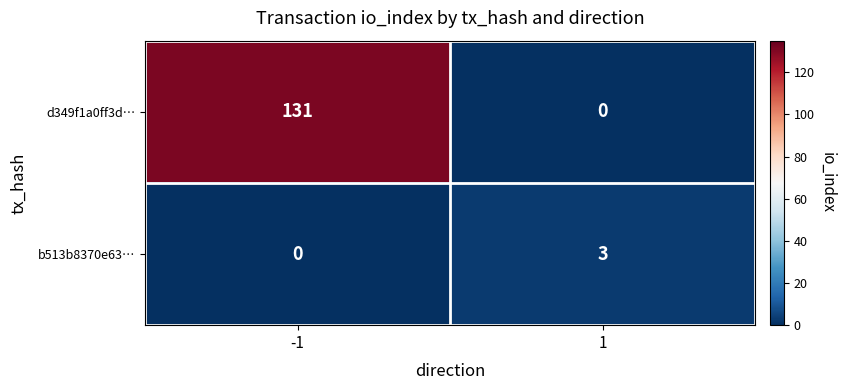

Count the number of data series in this chart.

2